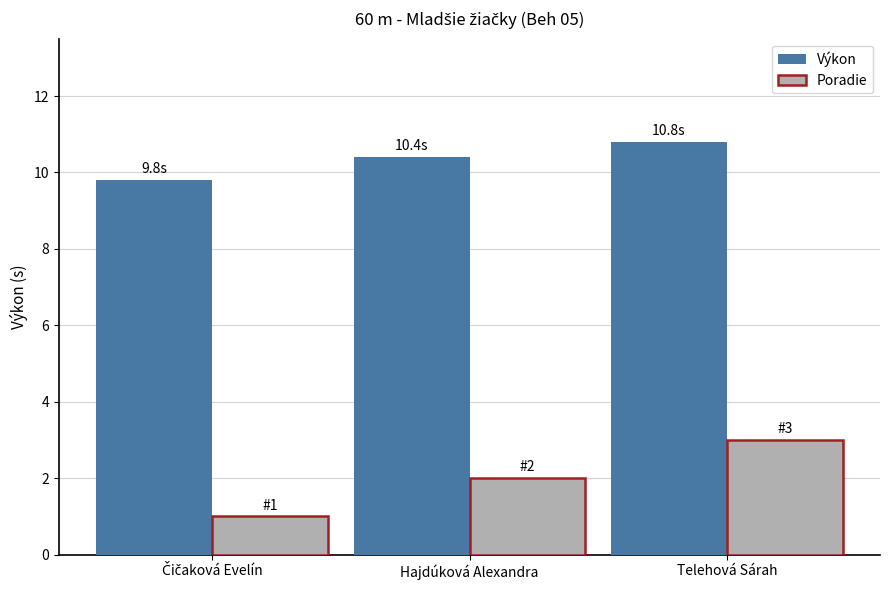

Read the Výkon value at Telehová Sárah.

10.8